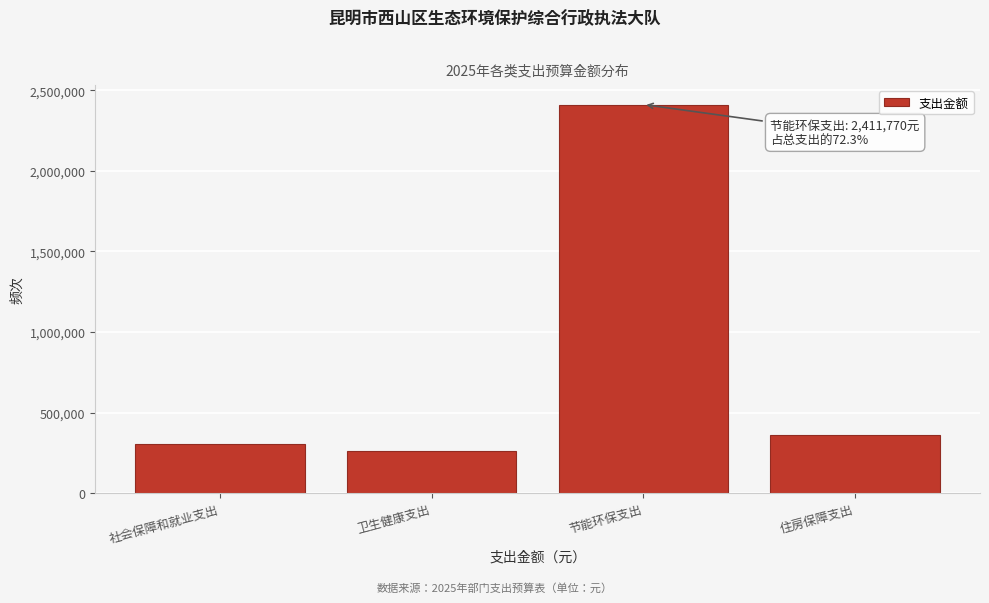

Reading right to left, what are all the values shown in this chart?

360000.0	2411770.3	258314.0	306838.0